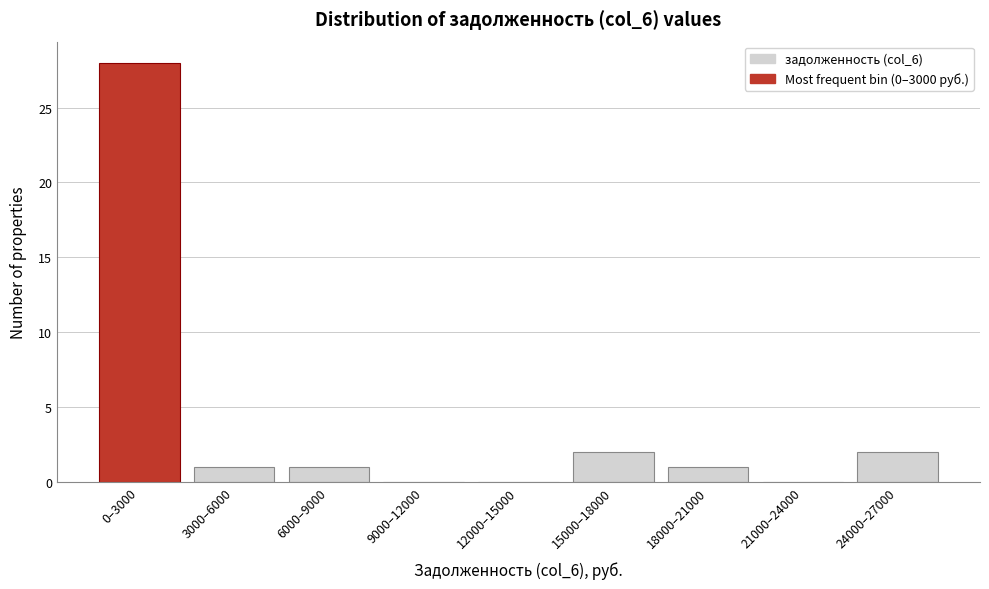

The chart shows a value of 1 at 15000–18000. True or false?

False